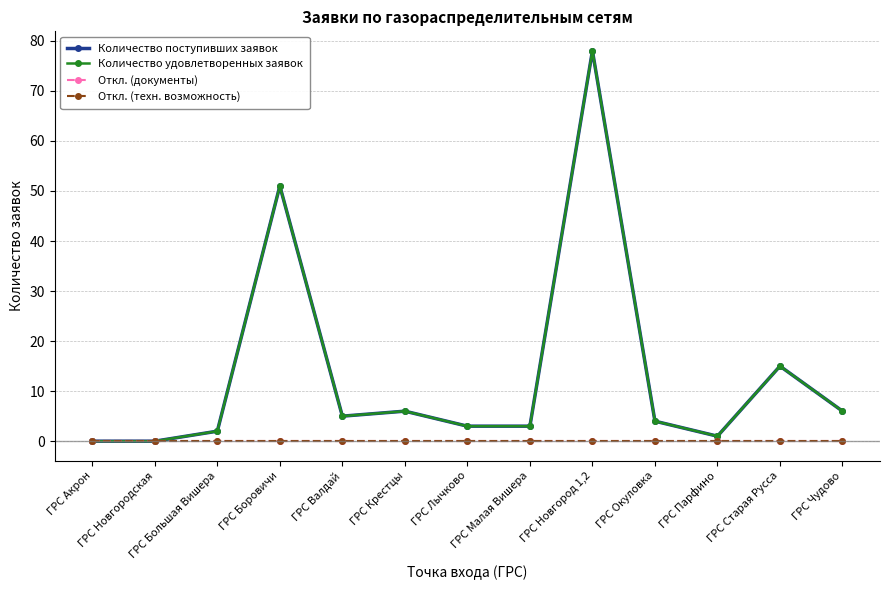

Is this an area chart (filled region under the line)?

No